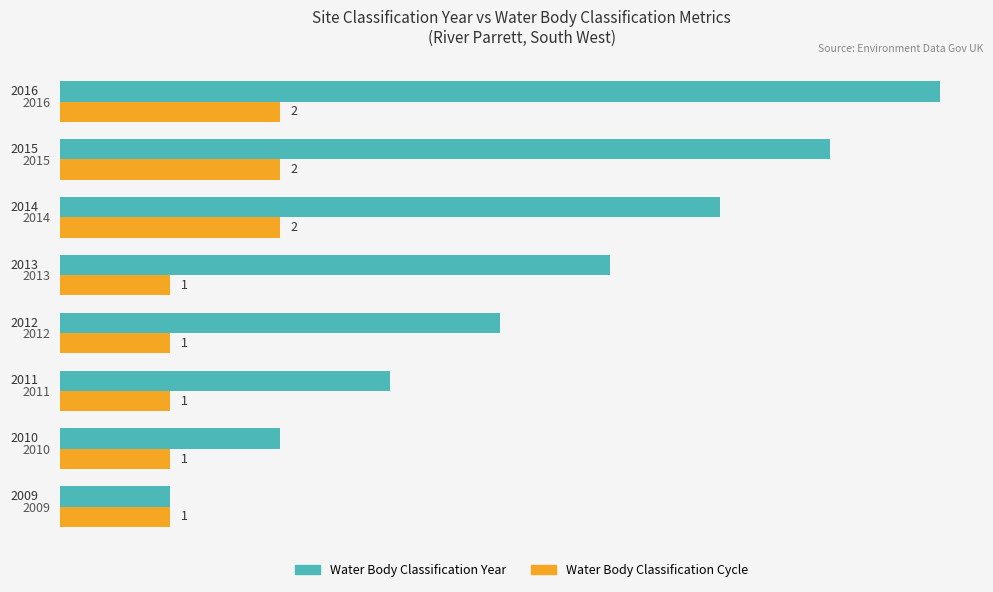

Rank the series by their maximum value, from highest to lowest.

Water Body Classification Year, Water Body Classification Cycle